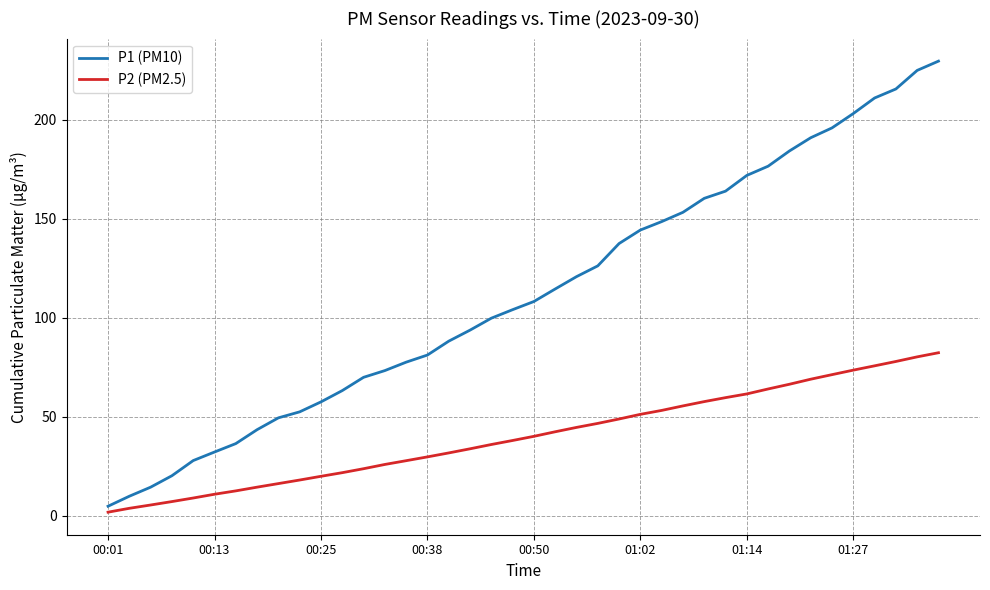

What is the sum of all P2 (PM2.5) values?

1611.8